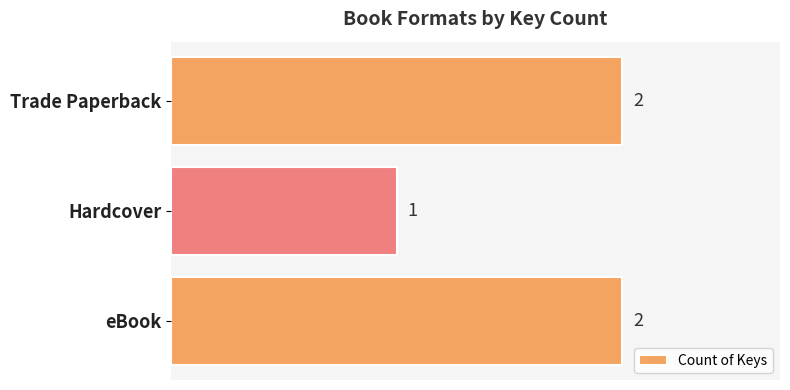

Which category has the lowest value across all series?

Hardcover